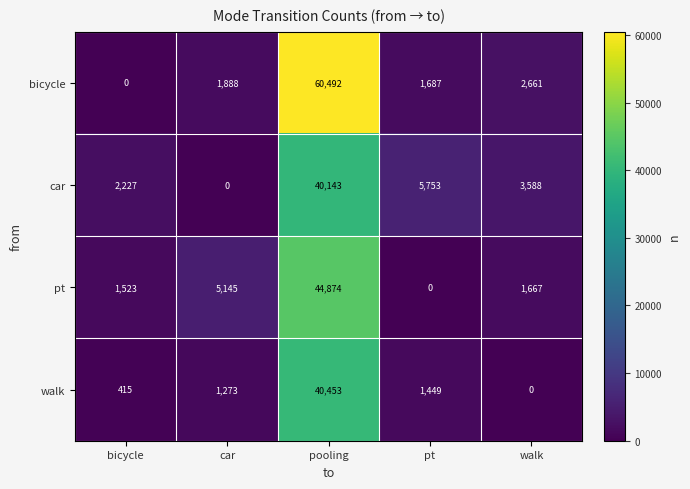

True or false: bicycle has a value of 35767 at pooling.

False